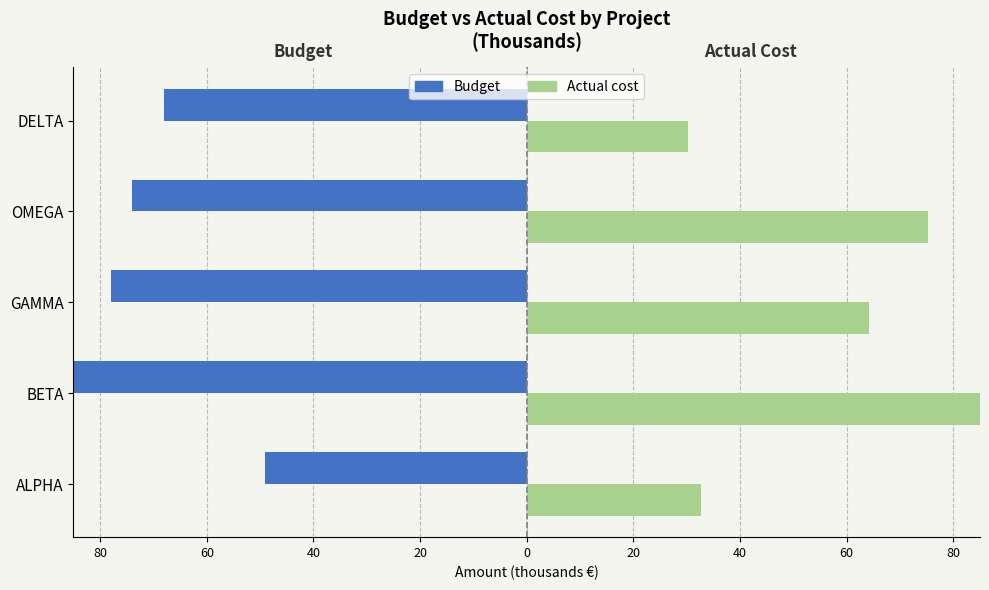

Which series changed the most between 80 and 60?

Actual cost